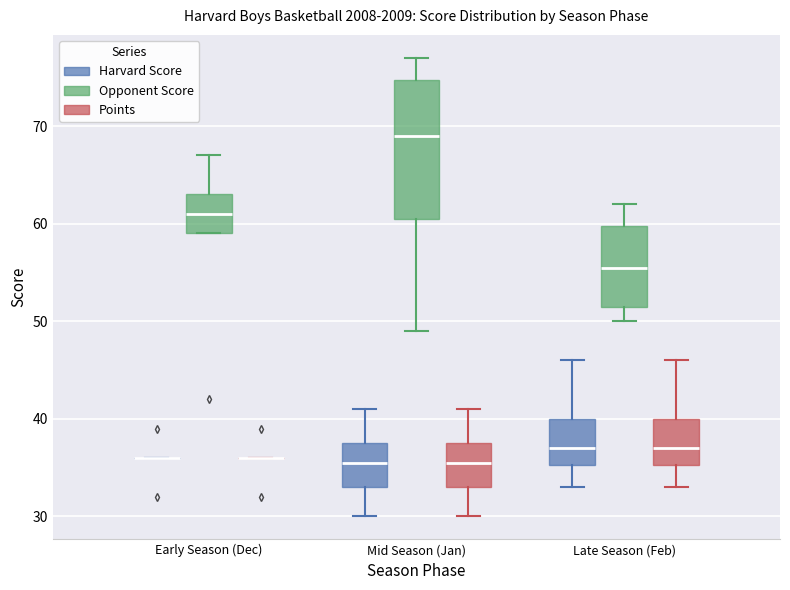

Reading left to right, read every box against the y-axis: the position of its median line, the range the box covers, and the ends of its whiskers. The values are not printed on the chart, so give them approximately, as read against the axis.

Early Season (Dec) (Harvard Score): box collapsed to a line at 36, whiskers 36 to 36
Early Season (Dec) (Opponent Score): median 61, box 59 to 63, whiskers 59 to 67
Early Season (Dec) (Points): box collapsed to a line at 36, whiskers 36 to 36
Mid Season (Jan) (Harvard Score): median 36, box 33 to 38, whiskers 30 to 41
Mid Season (Jan) (Opponent Score): median 69, box 61 to 75, whiskers 49 to 77
Mid Season (Jan) (Points): median 36, box 33 to 38, whiskers 30 to 41
Late Season (Feb) (Harvard Score): median 37, box 35 to 40, whiskers 33 to 46
Late Season (Feb) (Opponent Score): median 56, box 52 to 60, whiskers 50 to 62
Late Season (Feb) (Points): median 37, box 35 to 40, whiskers 33 to 46